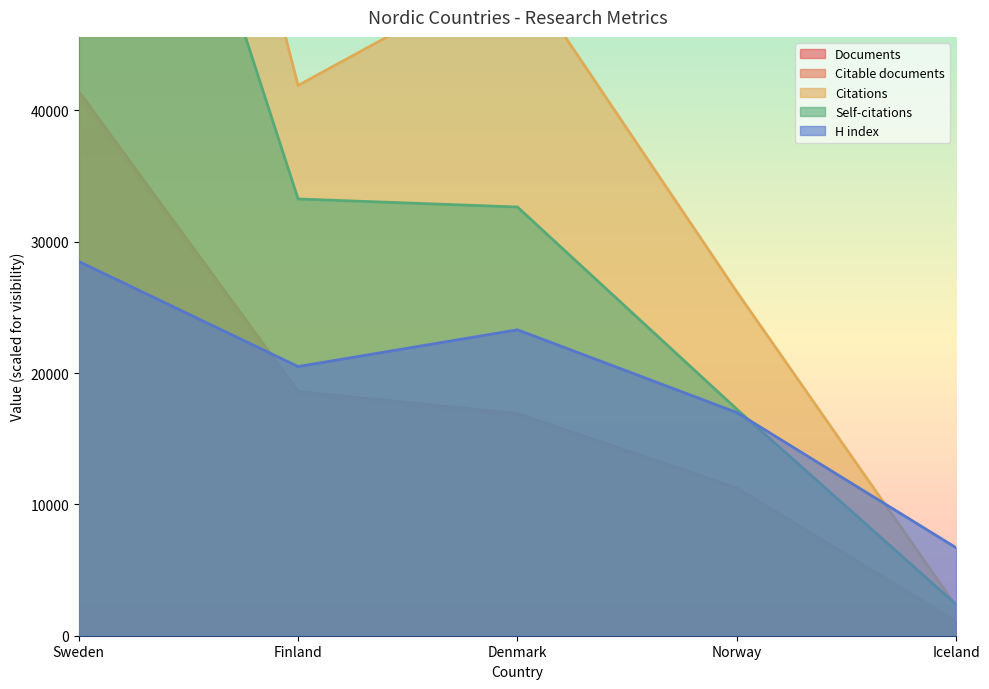

Does the chart have visible grid lines?

No